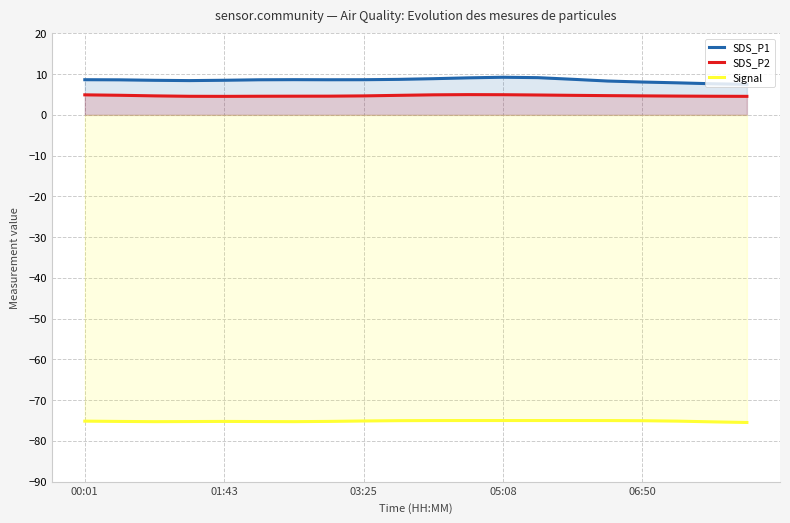

What is the greatest value displayed?

9.2